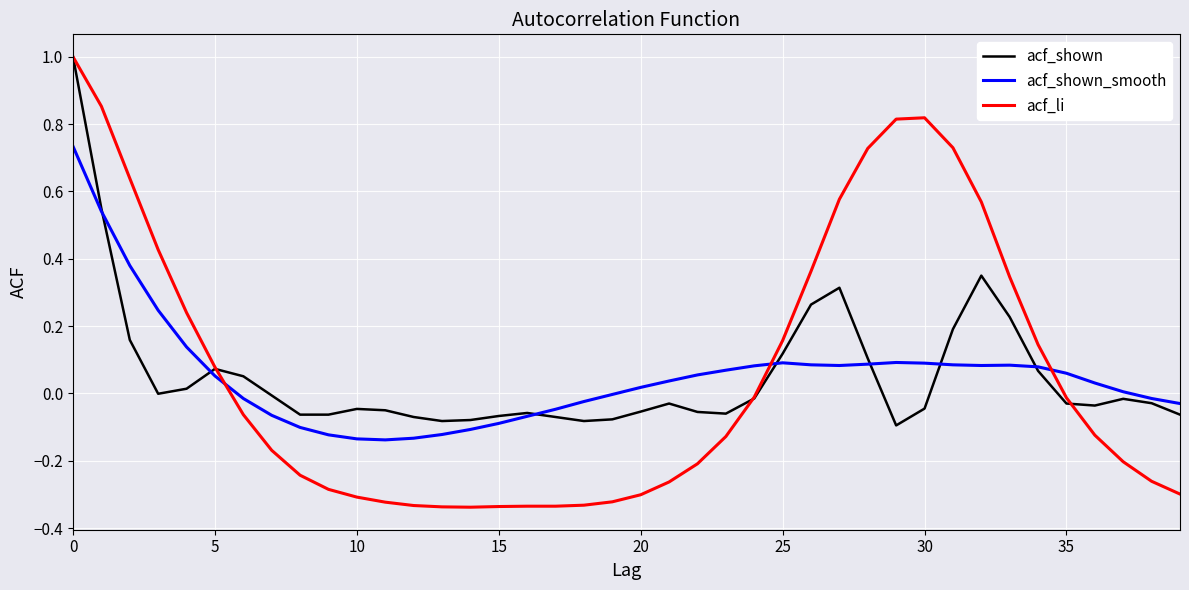

What is the greatest value displayed?

1.0